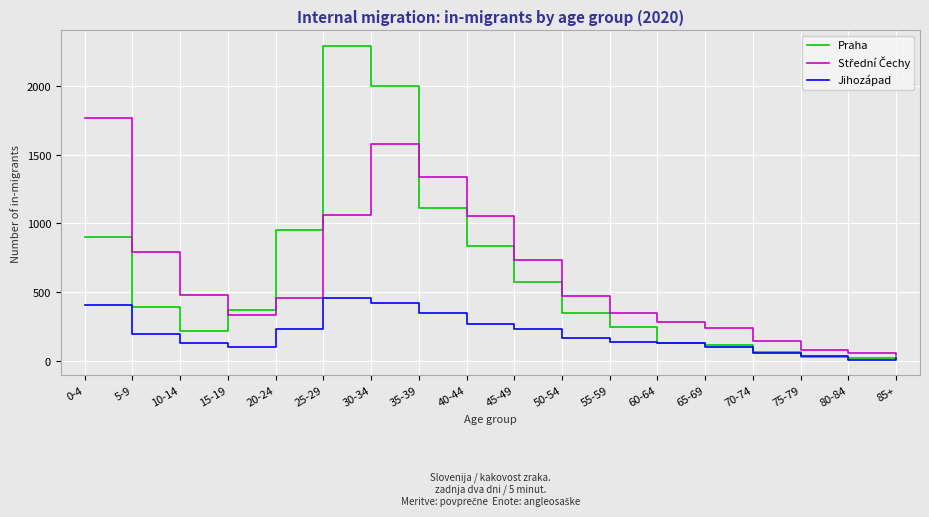

What is the greatest value displayed?

2292